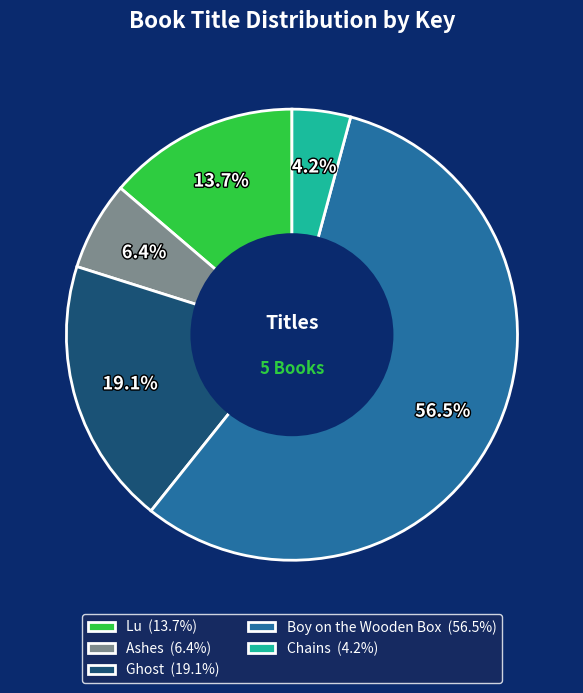

Combined, do Ashes (6.4%) and Boy on the Wooden Box (56.5%) account for over 50%?

Yes